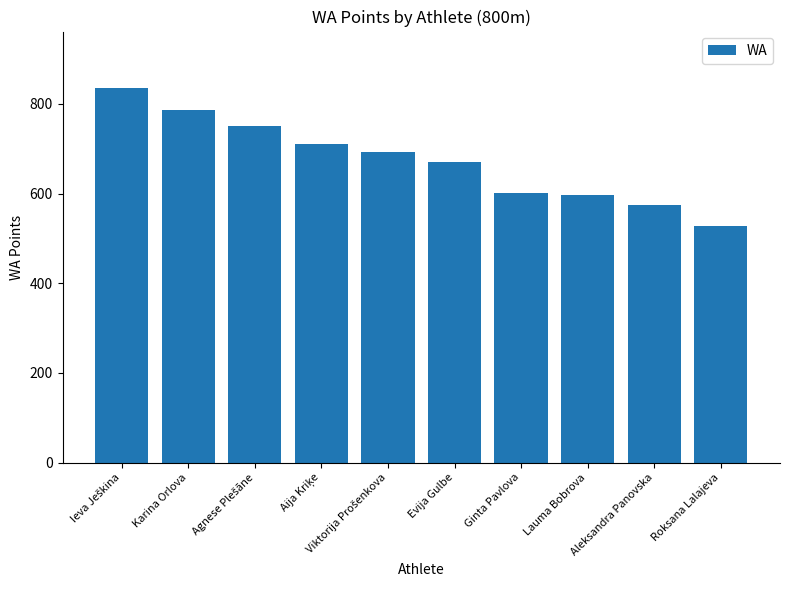

What is the approximate value at Evija Gulbe, to the nearest 10?

670